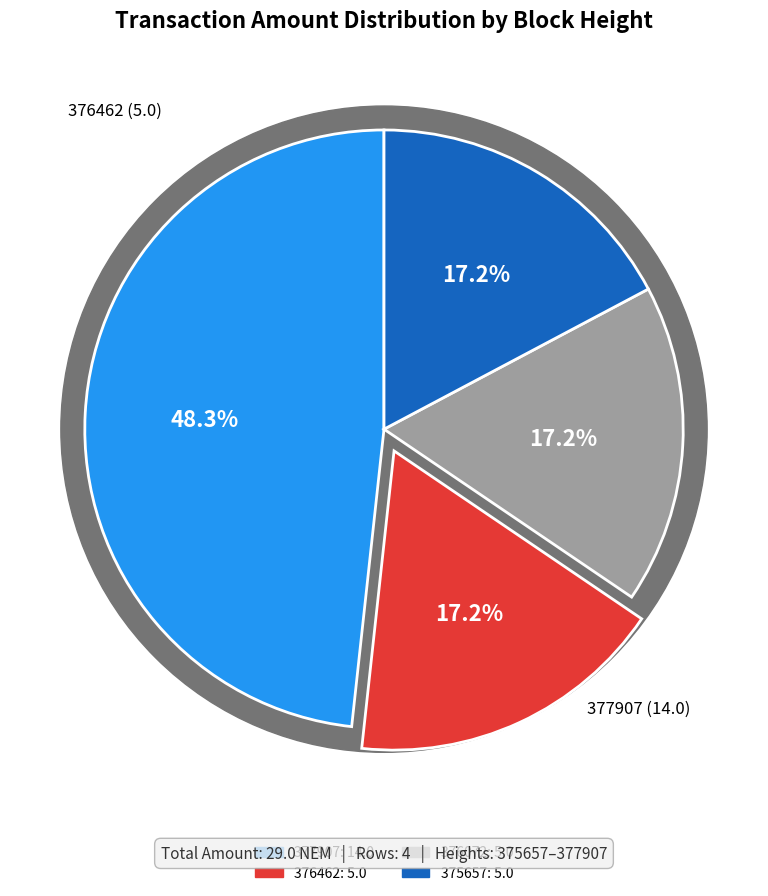

Which category has the biggest portion of the pie?

377907